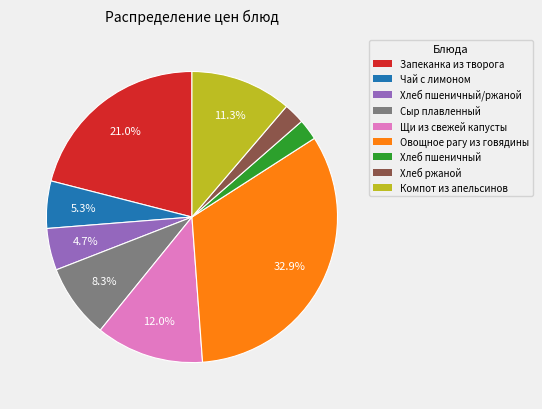

Is there a majority slice in this chart?

No